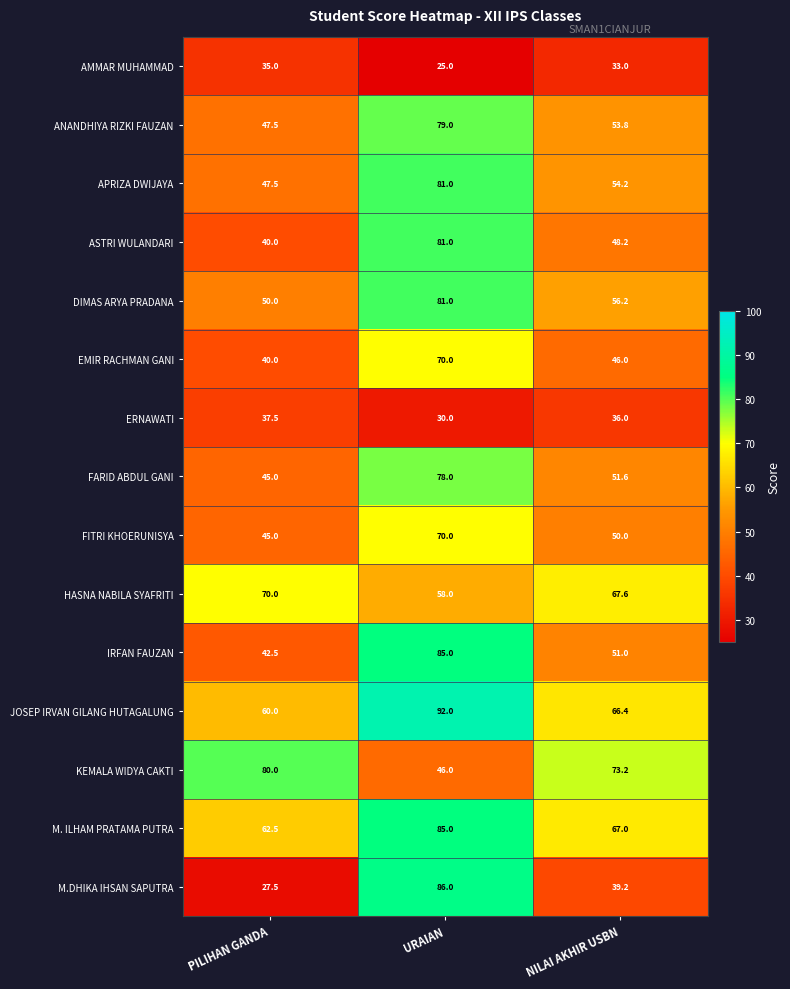

Rank the categories by JOSEP IRVAN GILANG HUTAGALUNG value from highest to lowest.

URAIAN, NILAI AKHIR USBN, PILIHAN GANDA